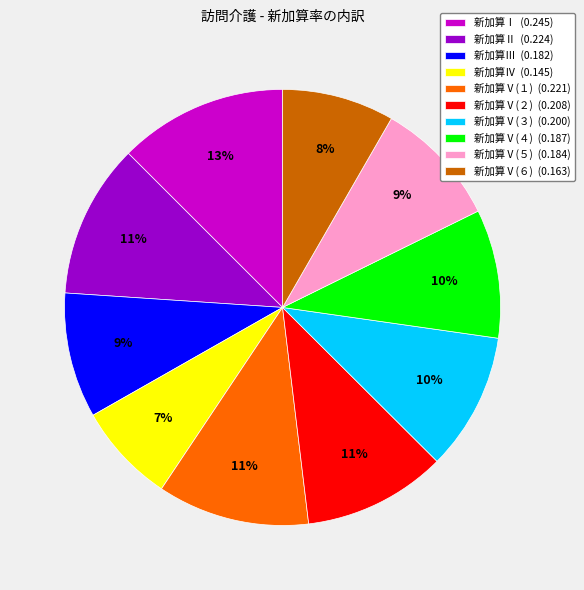

Do 新加算Ⅴ(５) and 新加算Ⅴ(３) together represent more than half of the pie?

No